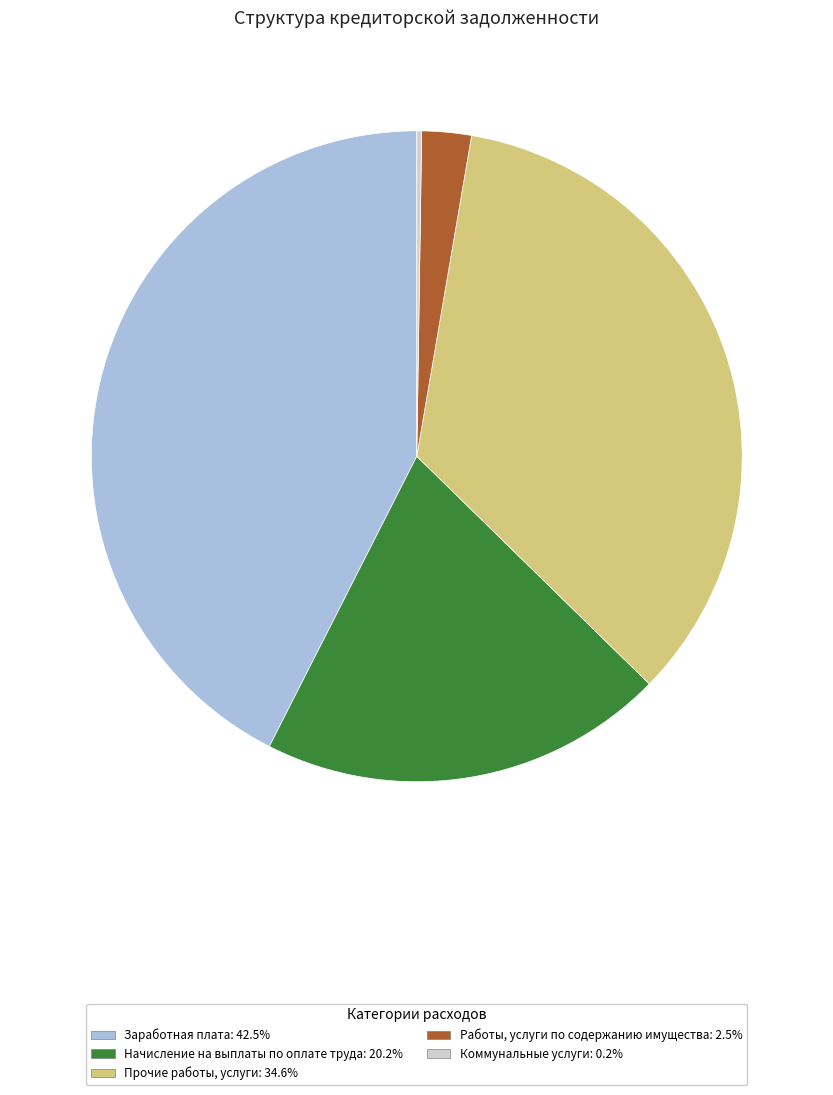

Do Прочие работы, услуги: 34.6% and Начисление на выплаты по оплате труда: 20.2% together represent more than half of the pie?

Yes